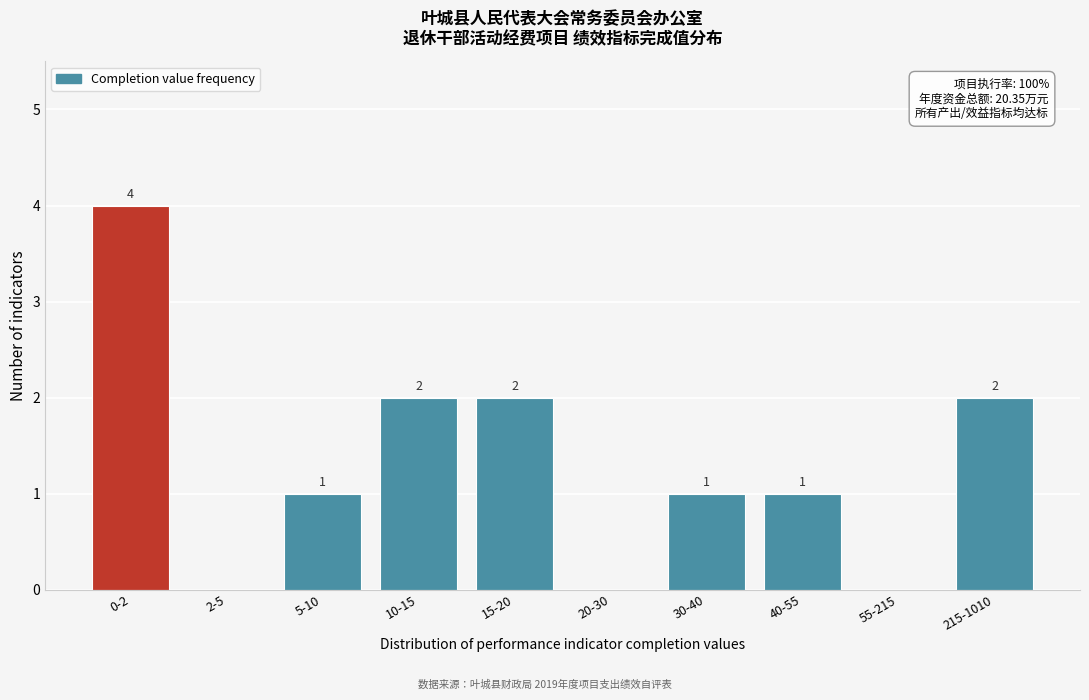

Reading left to right, extract all data points from this chart.

0-2=4	2-5=0	5-10=1	10-15=2	15-20=2	20-30=0	30-40=1	40-55=1	55-215=0	215-1010=2